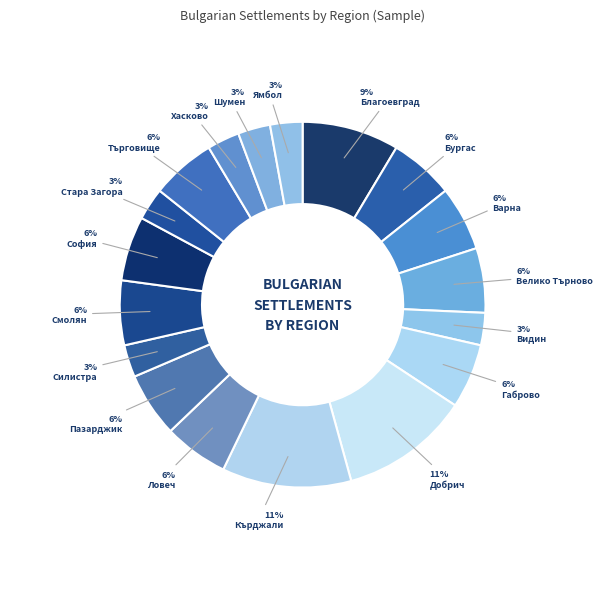

Count the number of slices in the pie.

18